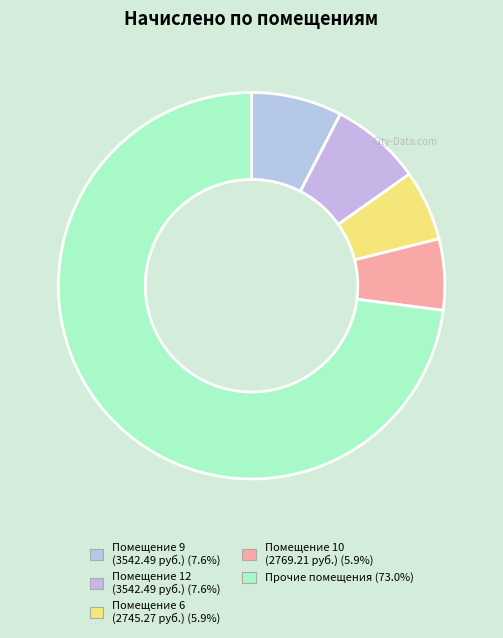

How many slices are in this pie chart?

5